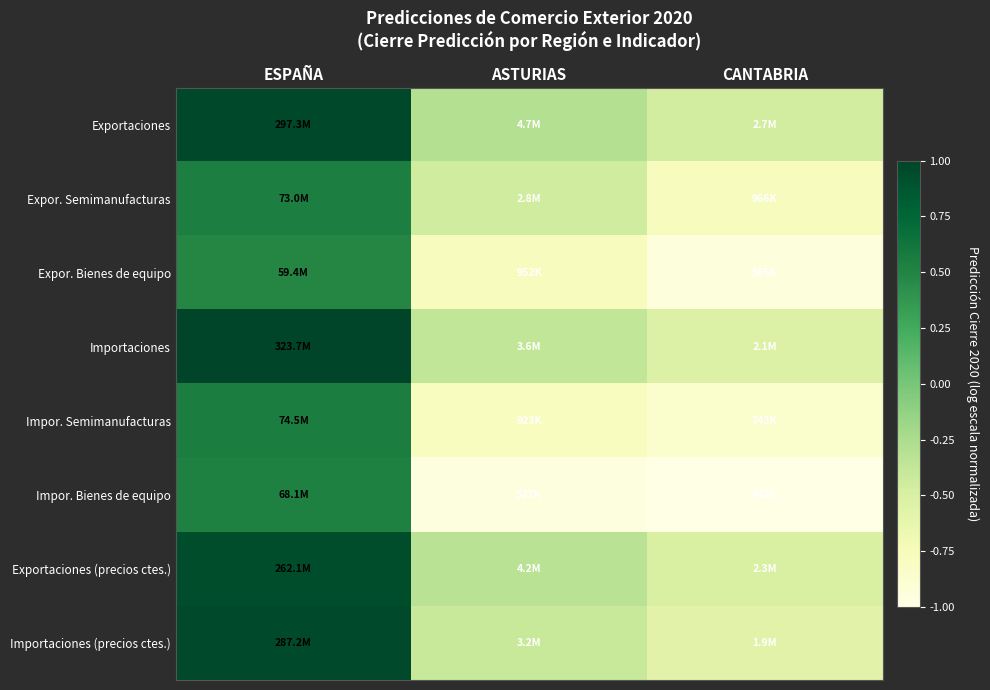

What is the total value across all series at CANTABRIA?

-5.6